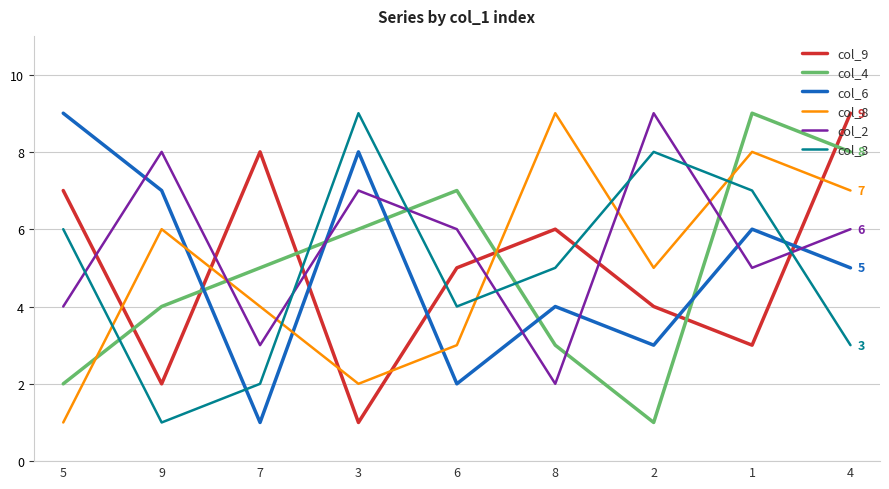

At 8, list the series in order from largest to smallest.

col_8, col_9, col_3, col_6, col_4, col_2